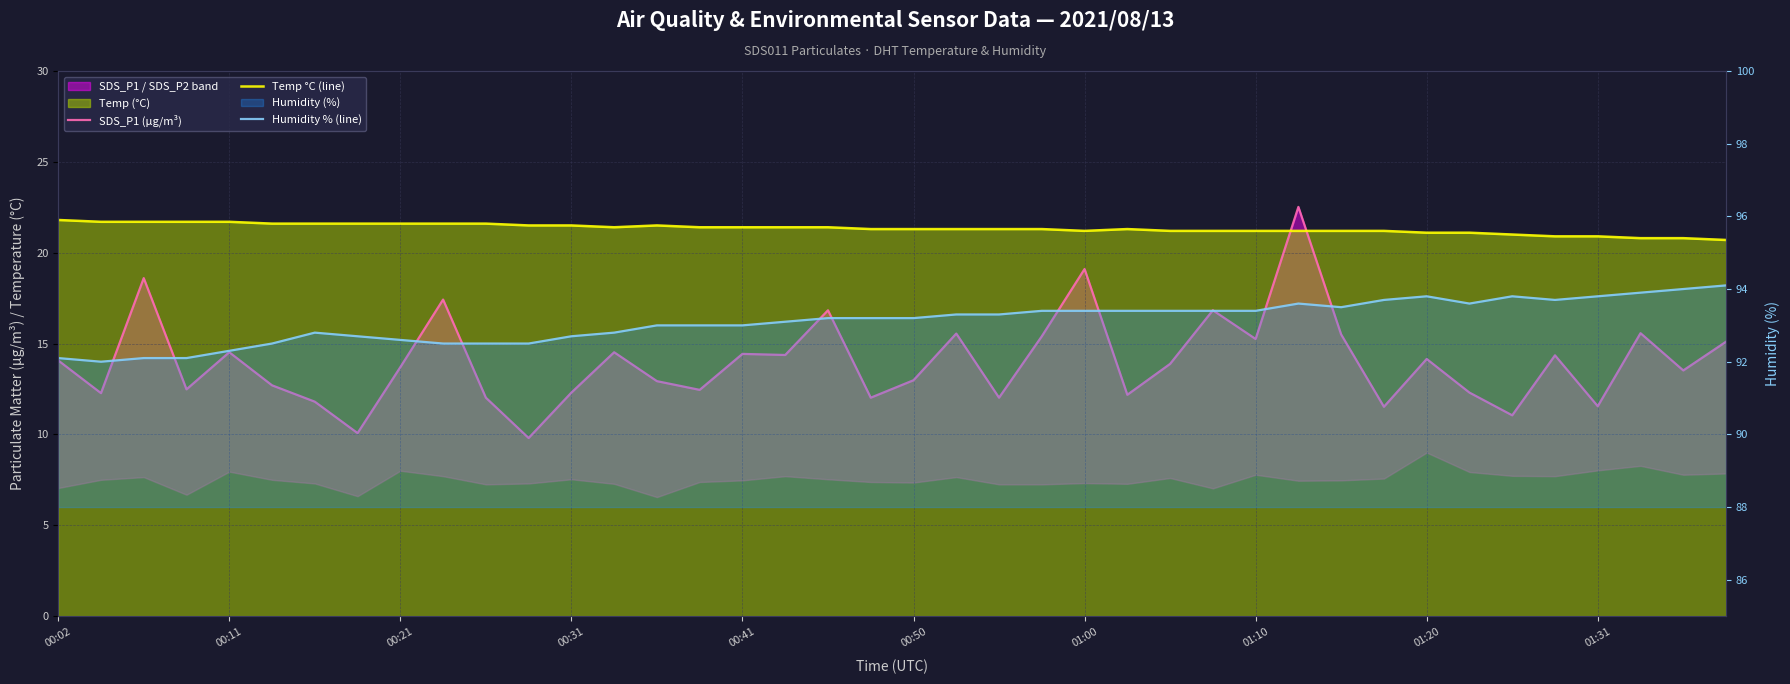

At 01:10, list the series in order from smallest to largest.

SDS_P1 (μg/m³), Temp °C (line), Humidity % (line)